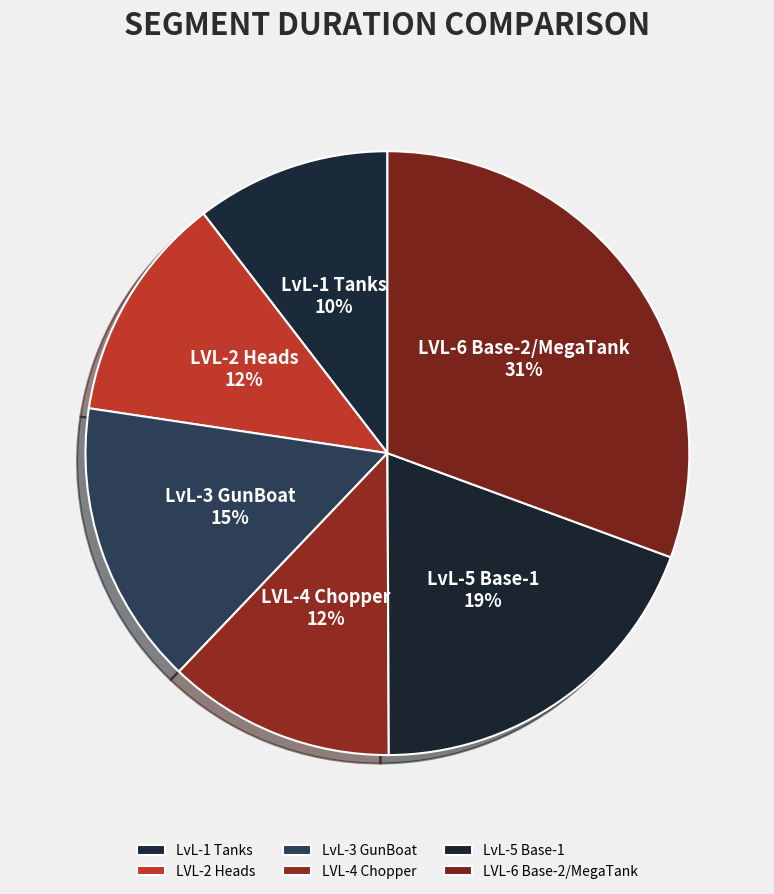

To the nearest percent, what is the difference between the LvL-1 Tanks and LvL-3 GunBoat slice percentages?

5%